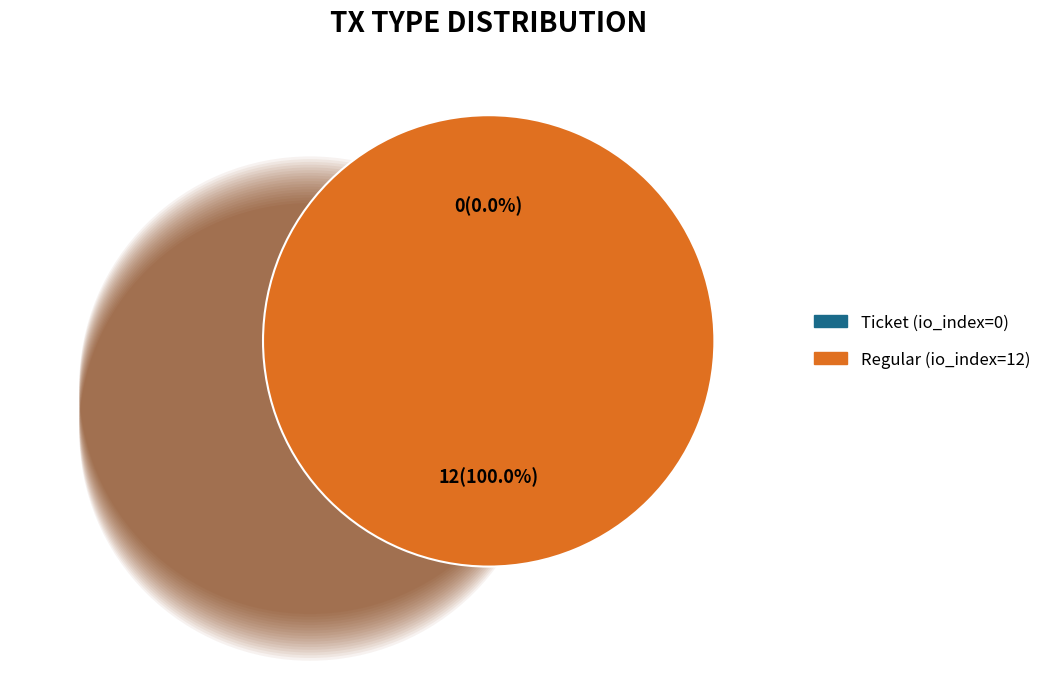

Rank the categories by value from lowest to highest.

Ticket, Regular